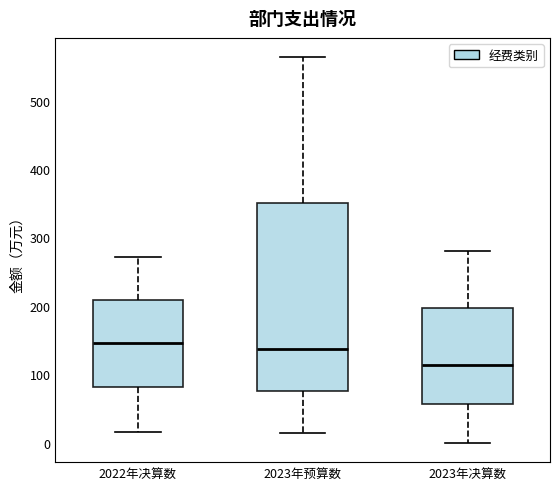

Reading left to right, read every box against the y-axis: the position of its median line, the range the box covers, and the ends of its whiskers. The values are not printed on the chart, so give them approximately, as read against the axis.

2022年决算数: median 150, box 80 to 210, whiskers 20 to 270
2023年预算数: median 140, box 80 to 350, whiskers 20 to 560
2023年决算数: median 110, box 60 to 200, whiskers 0 to 280